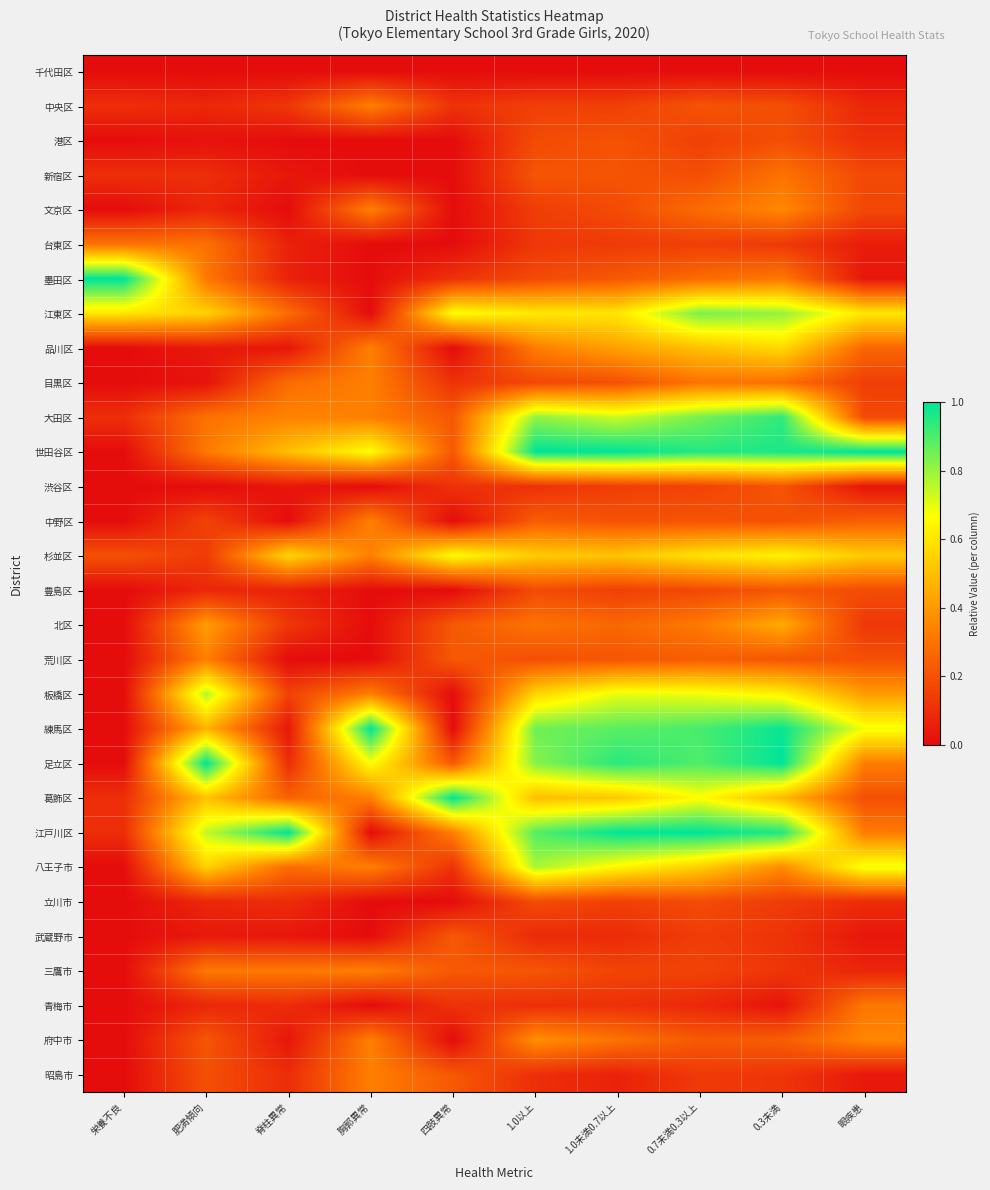

What is the total value across all series at 0.7未満0.3以上?

12.0